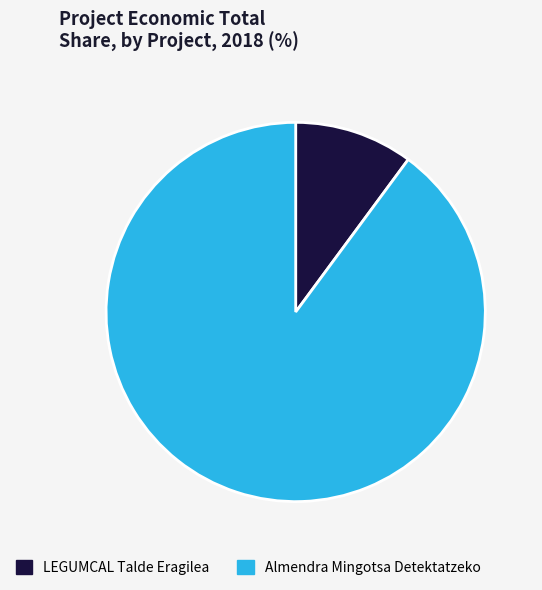

Count the number of slices in the pie.

2